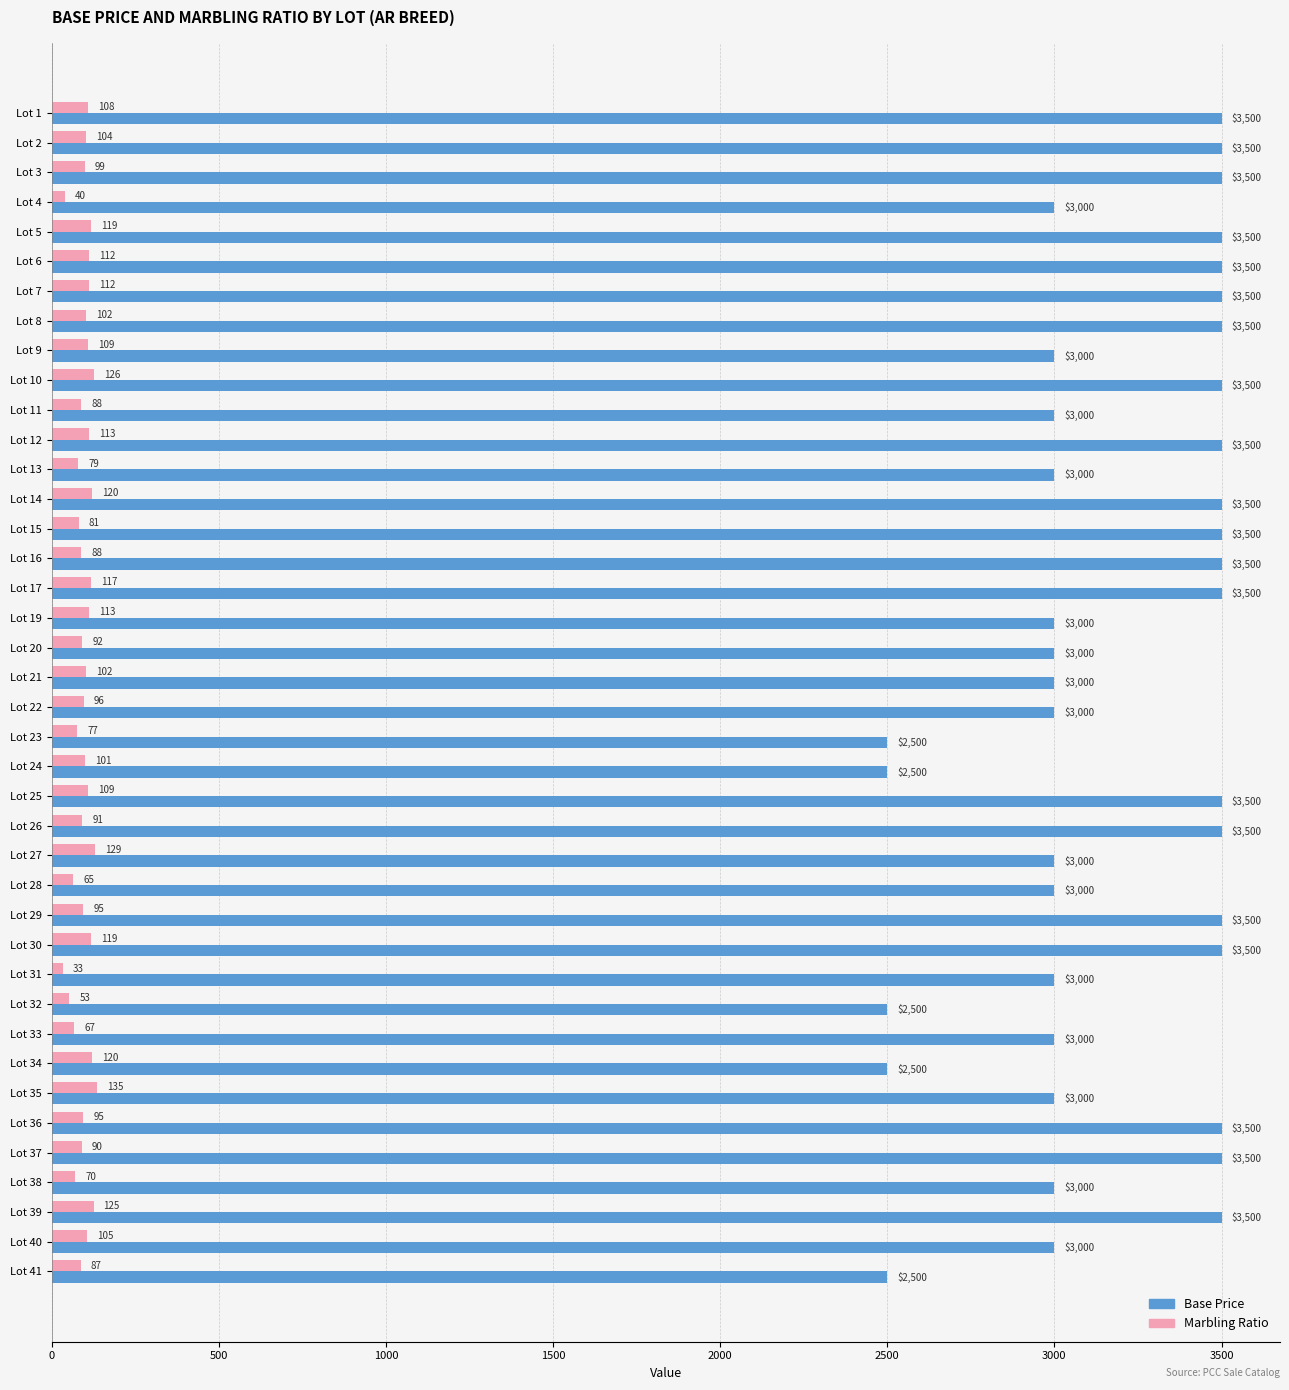

What is the sum of all Marbling Ratio values?

3886